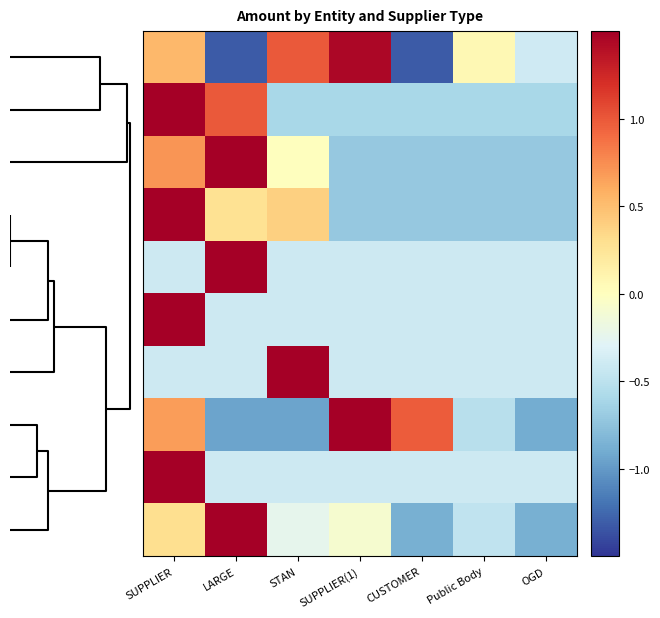

What is the smallest value displayed?

-1.3